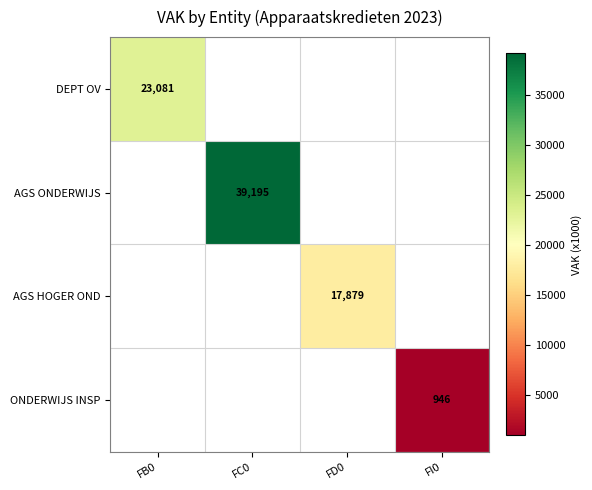

Is it true that AGS HOGER OND equals 8042 at FD0?

False